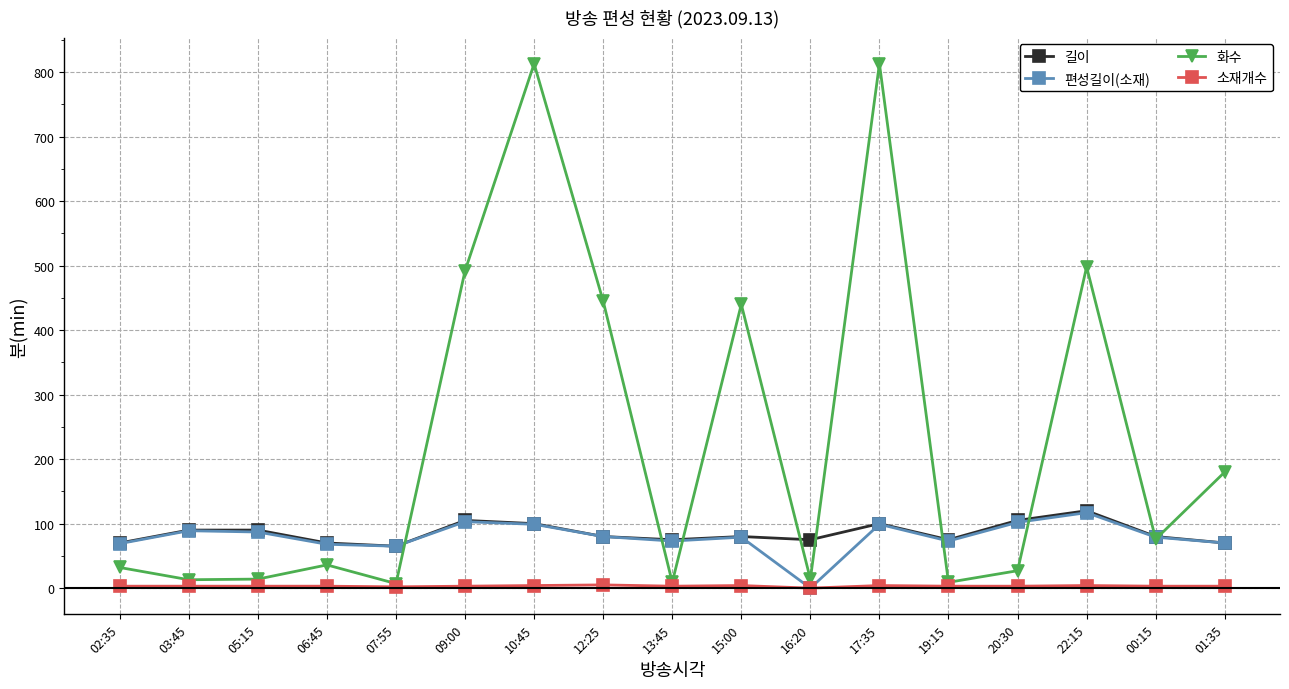

How many interior local valleys does the 편성길이(소재) series have?

4